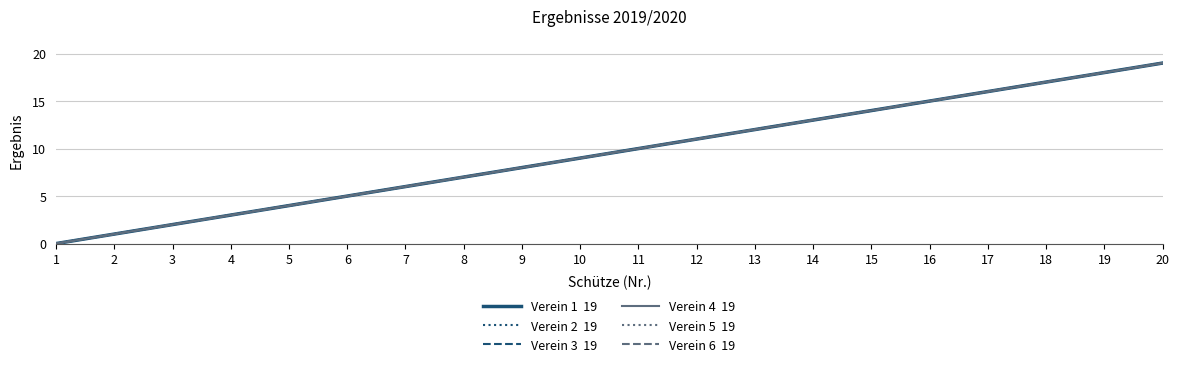

Reading left to right, list all the values displayed in this chart.

Verein 1  19: 0	1	2	3	4	5	6	7	8	9	10	11	12	13	14	15	16	17	18	19
Verein 2  19: 0	1	2	3	4	5	6	7	8	9	10	11	12	13	14	15	16	17	18	19
Verein 3  19: 0	1	2	3	4	5	6	7	8	9	10	11	12	13	14	15	16	17	18	19
Verein 4  19: 0	1	2	3	4	5	6	7	8	9	10	11	12	13	14	15	16	17	18	19
Verein 5  19: 0	1	2	3	4	5	6	7	8	9	10	11	12	13	14	15	16	17	18	19
Verein 6  19: 0	1	2	3	4	5	6	7	8	9	10	11	12	13	14	15	16	17	18	19